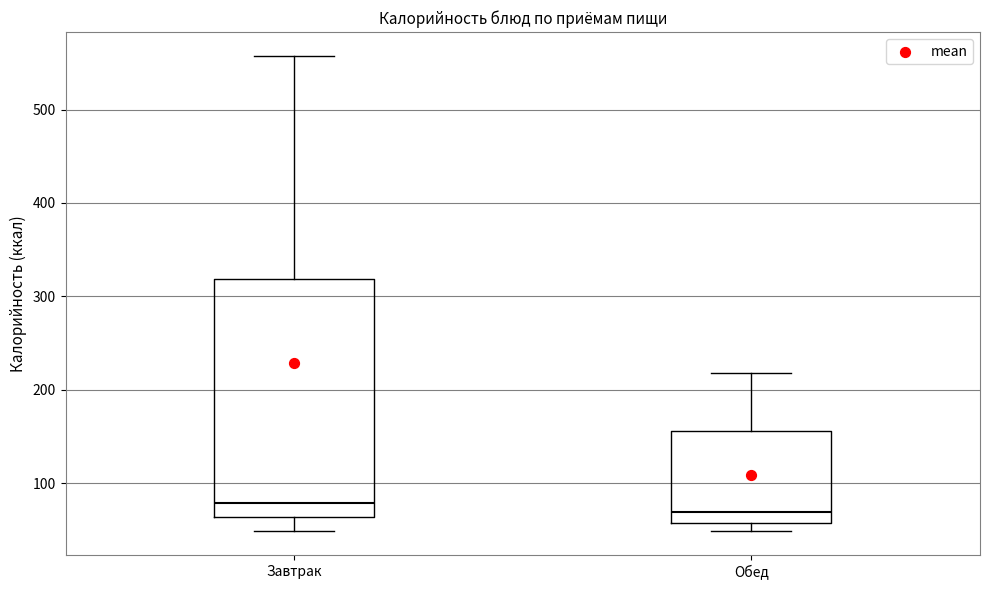

Reading left to right, read every box against the y-axis: the position of its median line, the range the box covers, and the ends of its whiskers. The values are not printed on the chart, so give them approximately, as read against the axis.

Завтрак: median 80, box 60 to 320, whiskers 50 to 560
Обед: median 70, box 60 to 160, whiskers 50 to 220